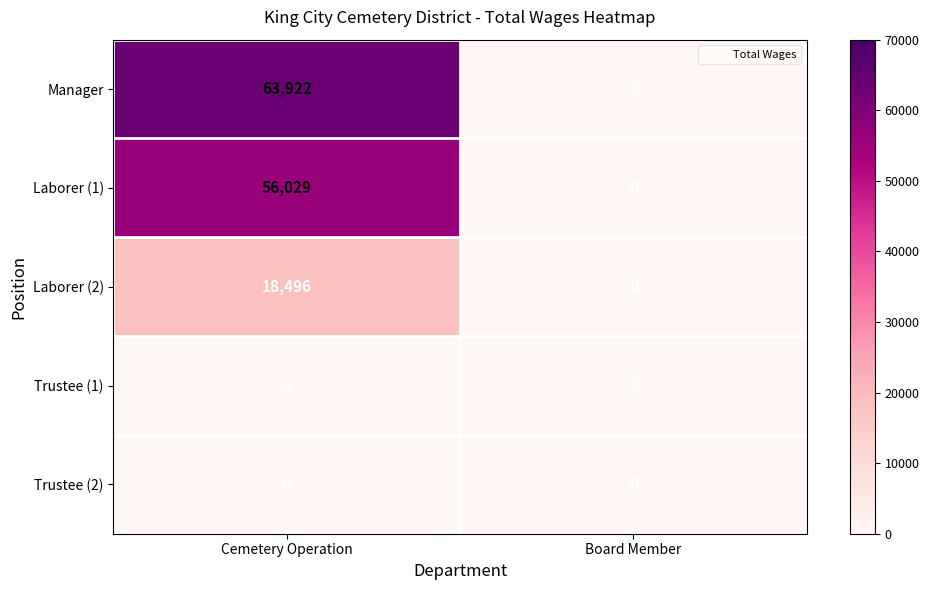

Where is Laborer (1) nearest to the value 28014?

Board Member